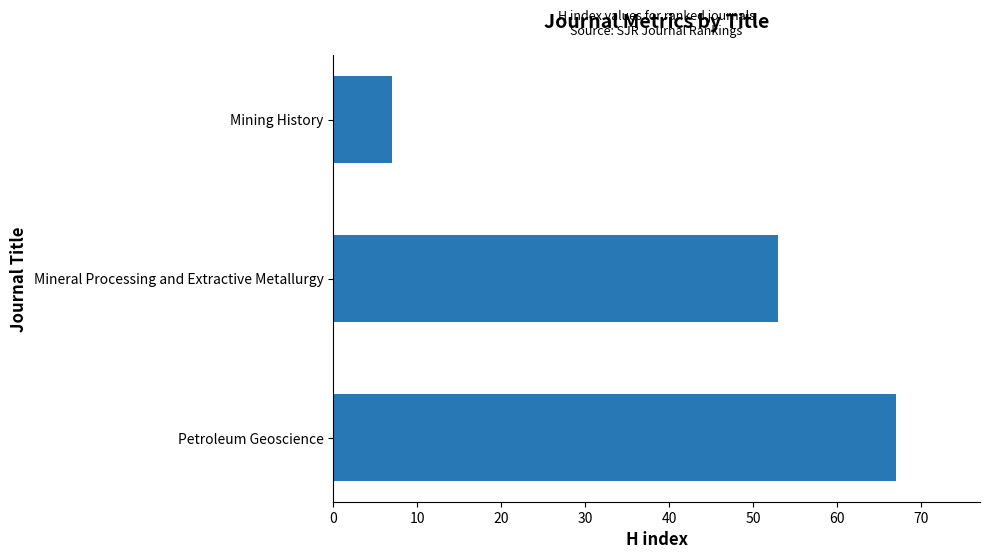

How many data points does each series have?

3